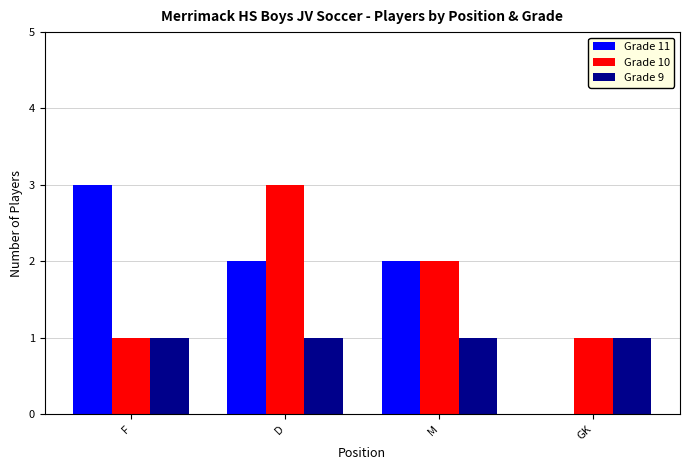

Are the bars horizontal?

No